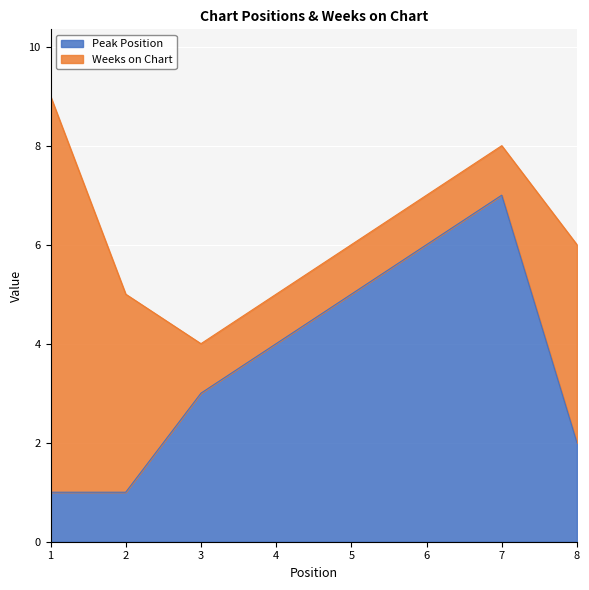

Reading left to right, list all the values displayed in this chart.

1	1	3	4	5	6	7	2